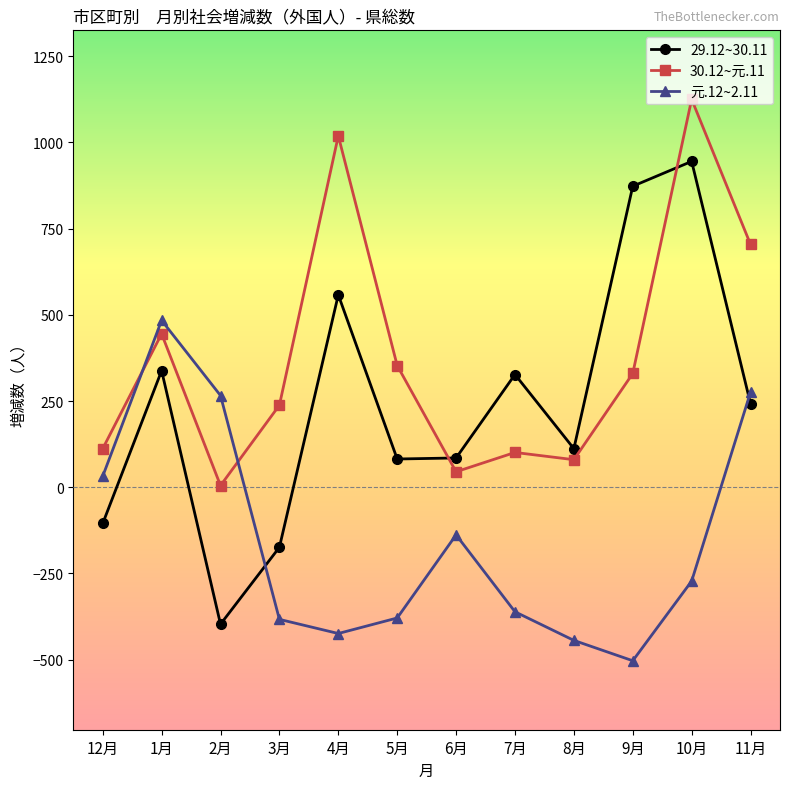

Which series has the largest total across all categories?

30.12~元.11